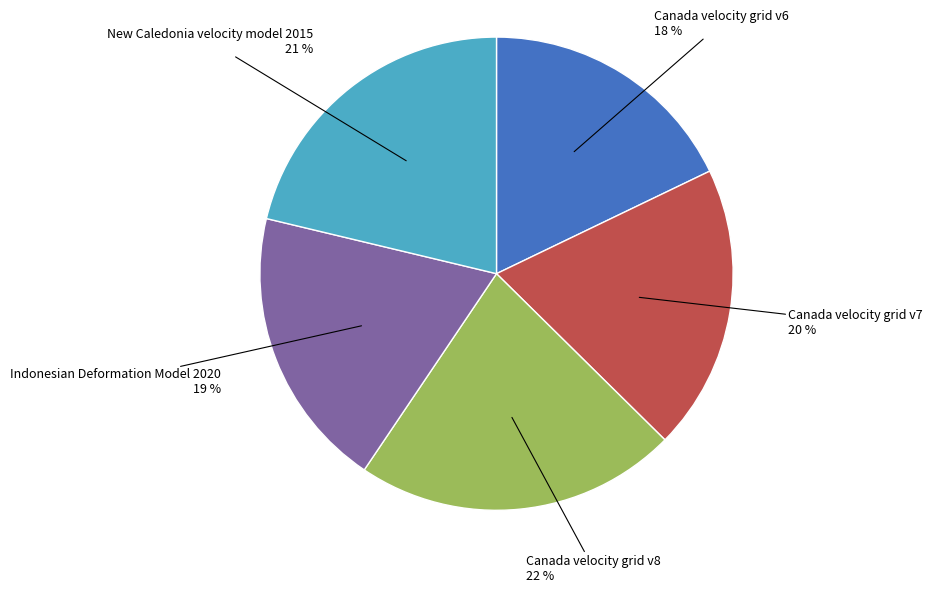

Does any single category account for the majority?

No